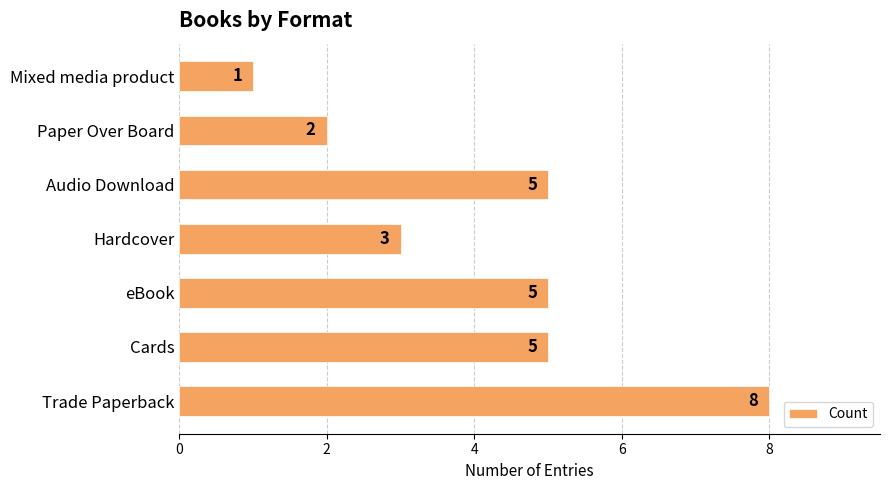

Between Hardcover and Mixed media product, which is larger?

Hardcover